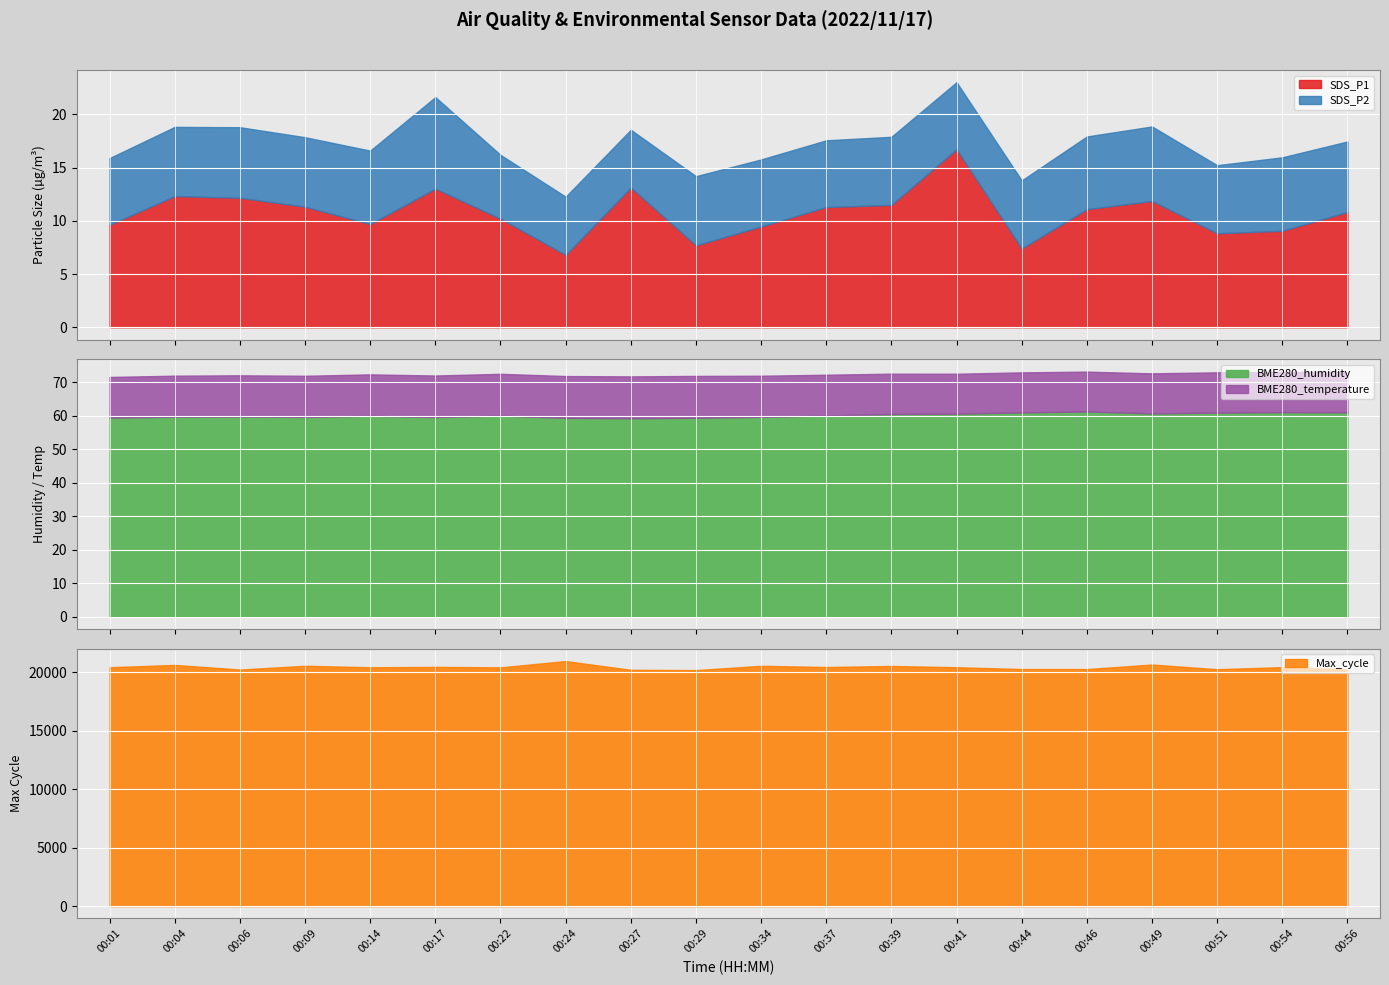

What is the sum of the SDS_P2 values at 00:01 and 00:17?

14.9